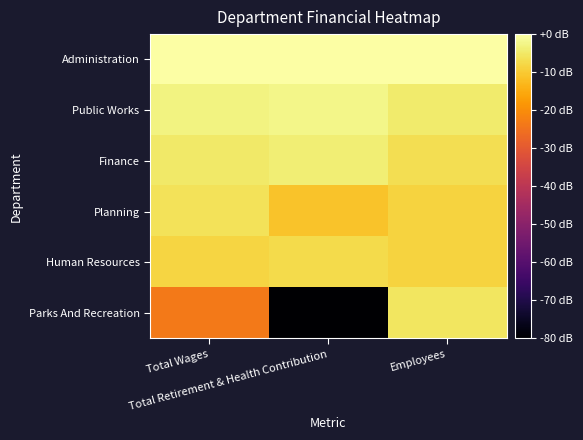

At Total Retirement & Health Contribution, list the series in order from smallest to largest.

Parks And Recreation, Planning, Human Resources, Finance, Public Works, Administration